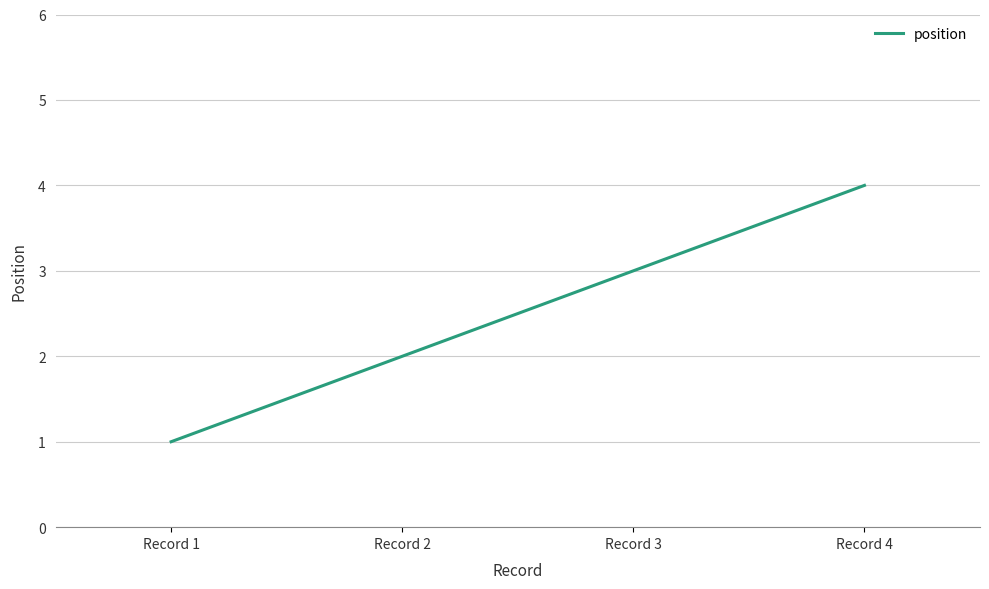

What is the sum of all values?

10